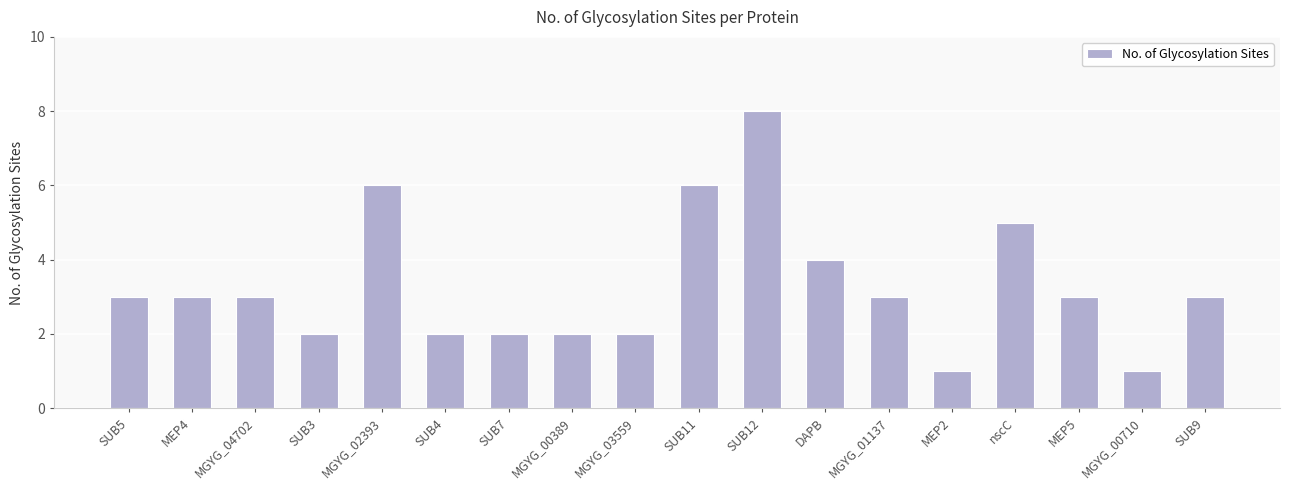

Which label corresponds to the largest value in the chart?

SUB12